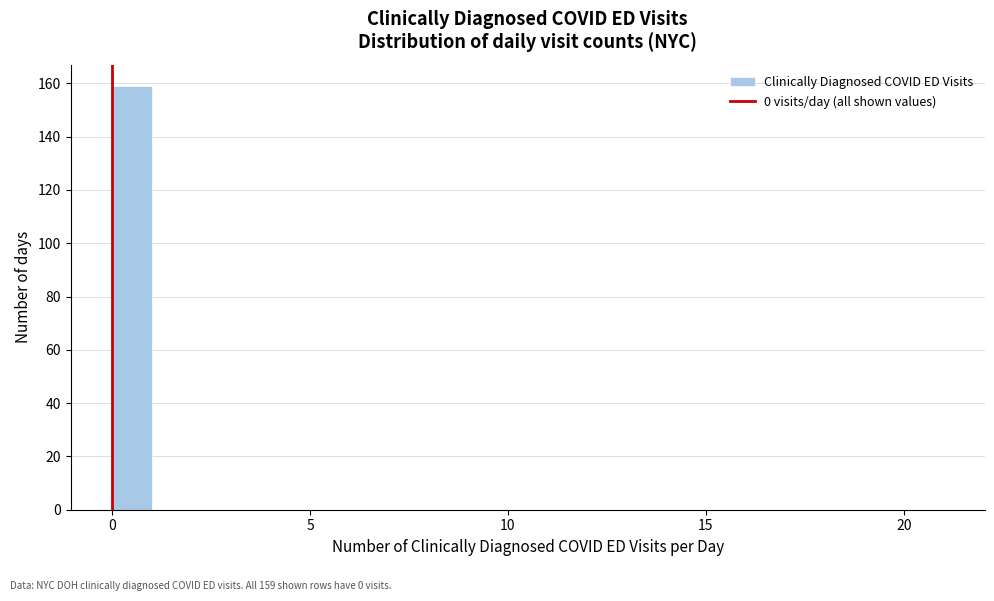

Read against the x-axis, roughly where is the centre of the tallest bar?

0.5